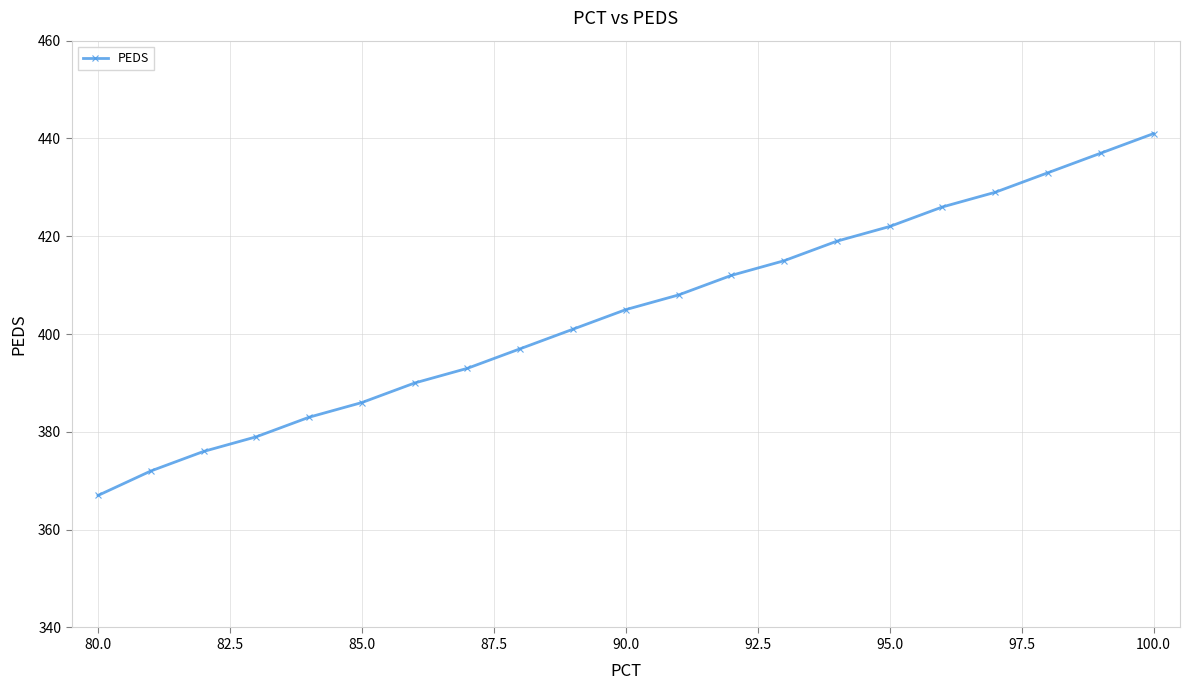

How many data points are less than 405?

10